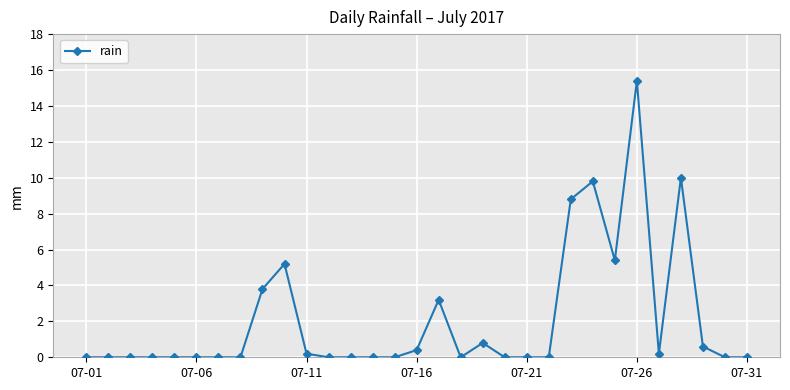

What is the sum of all values?

63.8